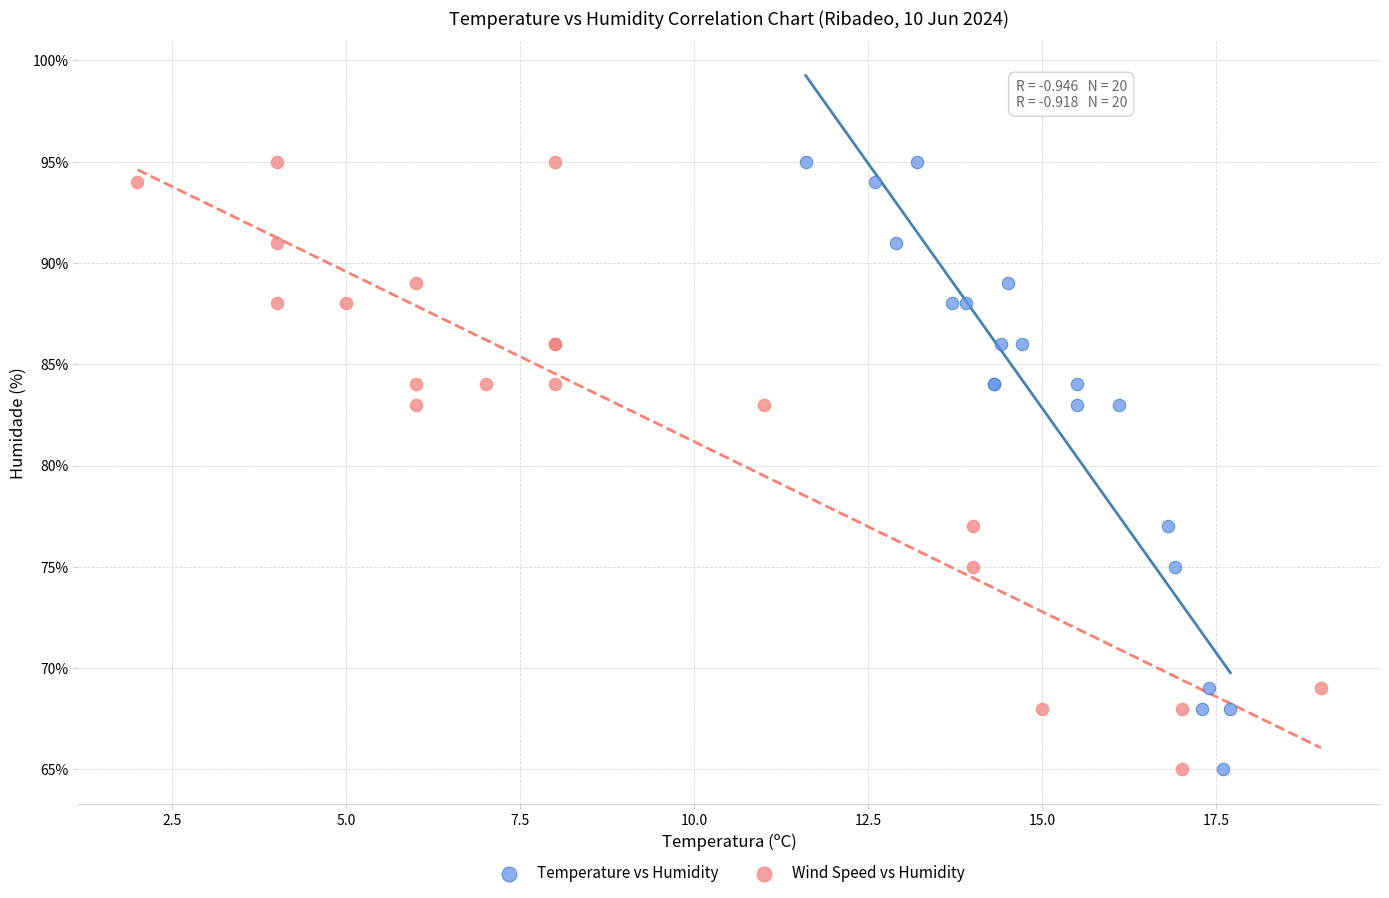

What are all the series names shown in the legend?

Temperature vs Humidity, Wind Speed vs Humidity